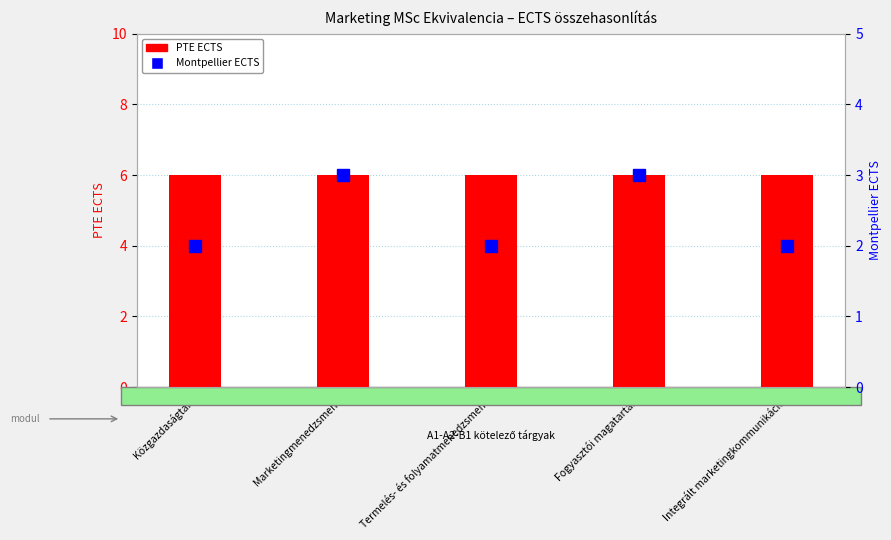

Count the Montpellier ECTS values in the range 2 to 3.

5